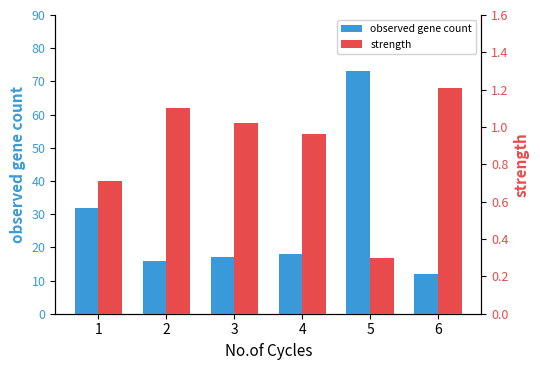

What is the total value across all series at 5?

73.3